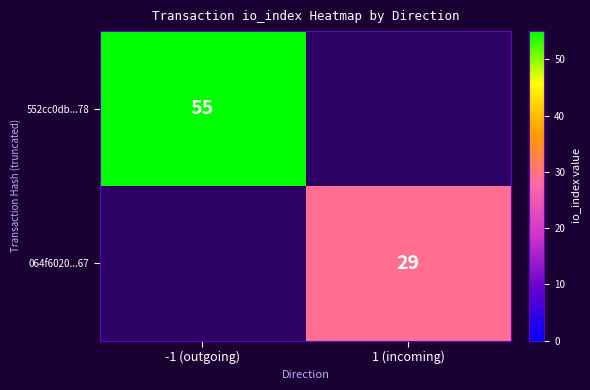

Is it true that 064f6020...67 equals 29 at 1 (incoming)?

True